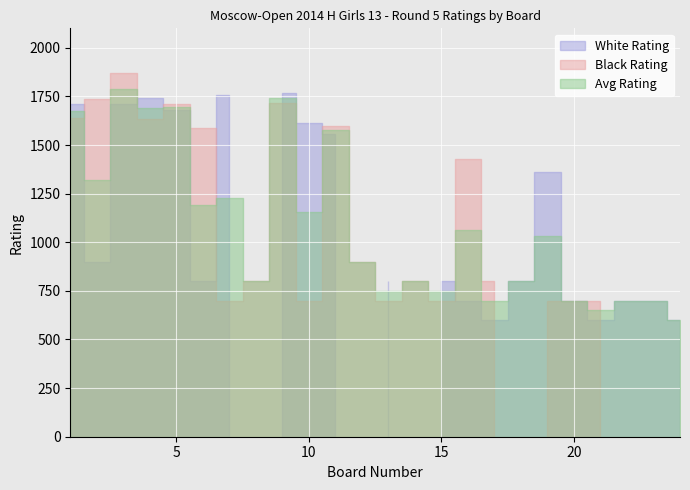

How many lines are shown in the chart?

3